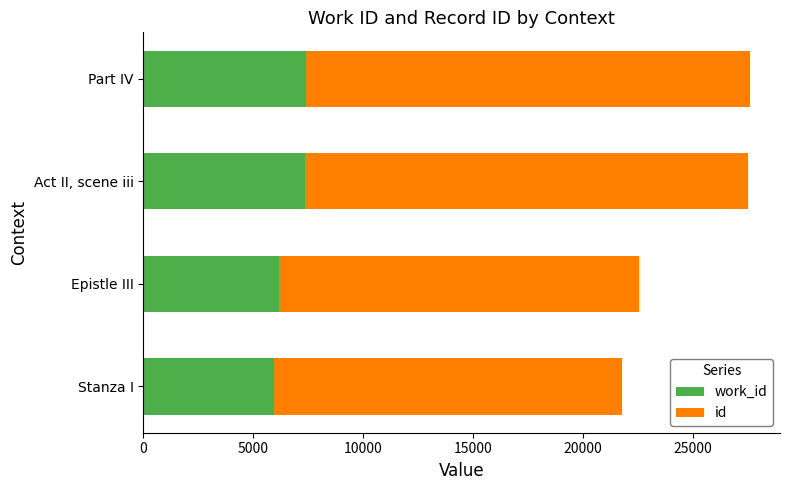

What is the total value across all series at Act II, scene iii?

27513